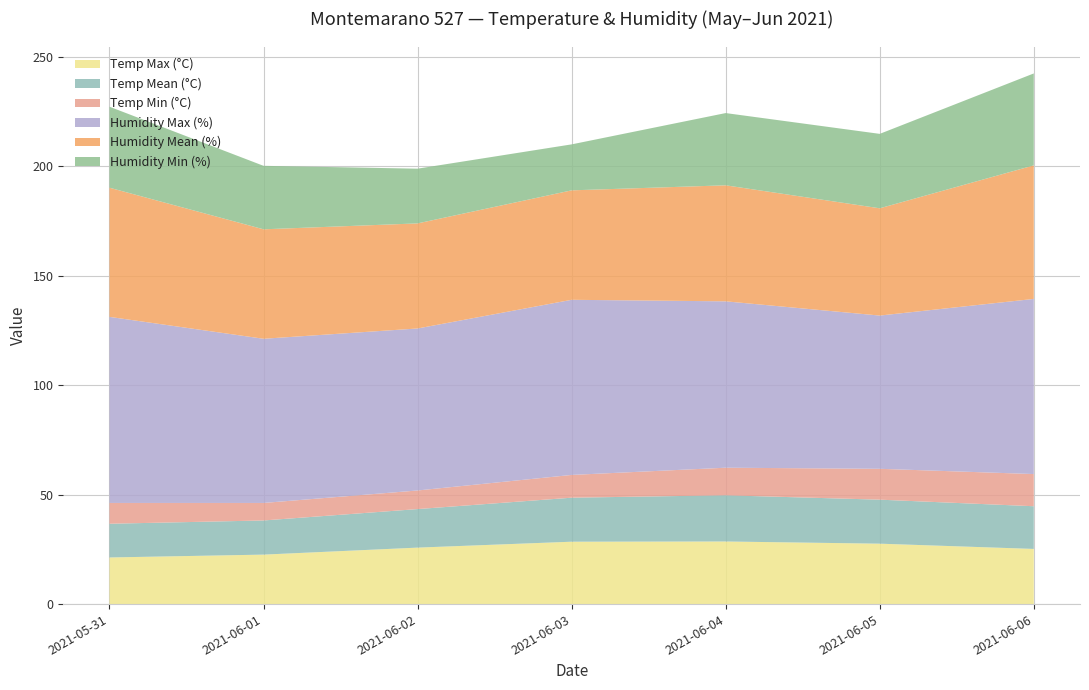

Reading right to left, list all the values displayed in this chart.

Temp Max (°C): 25.2	27.6	28.6	28.5	25.8	22.6	21.3
Temp Mean (°C): 19.5	20.1	21.1	20.1	17.6	15.6	15.4
Temp Min (°C): 14.7	14.1	12.6	10.4	8.5	8.0	9.5
Humidity Max (%): 80.0	70.0	76.0	80.0	74.0	75.0	85.0
Humidity Mean (%): 61.0	49.0	53.0	50.0	48.0	50.0	59.0
Humidity Min (%): 42.0	34.0	33.0	21.0	25.0	29.0	37.0